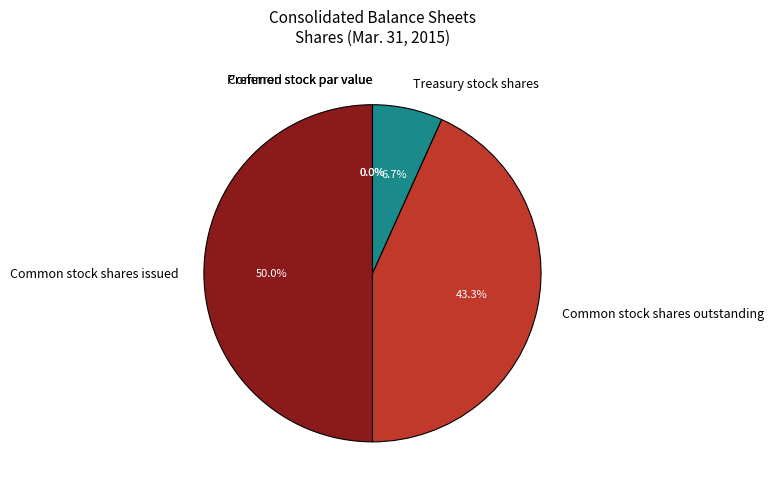

Is it true that Common stock shares outstanding is 54% of the pie?

False